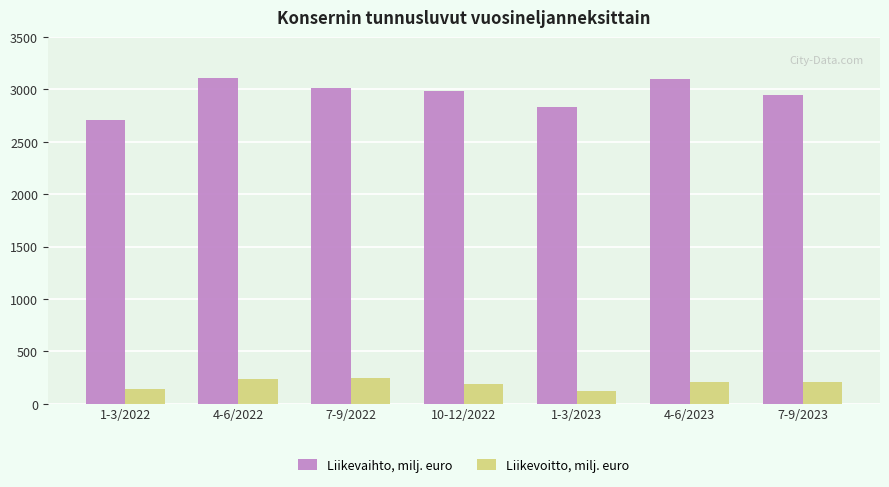

What are all the series names shown in the legend?

Liikevaihto, milj. euro, Liikevoitto, milj. euro